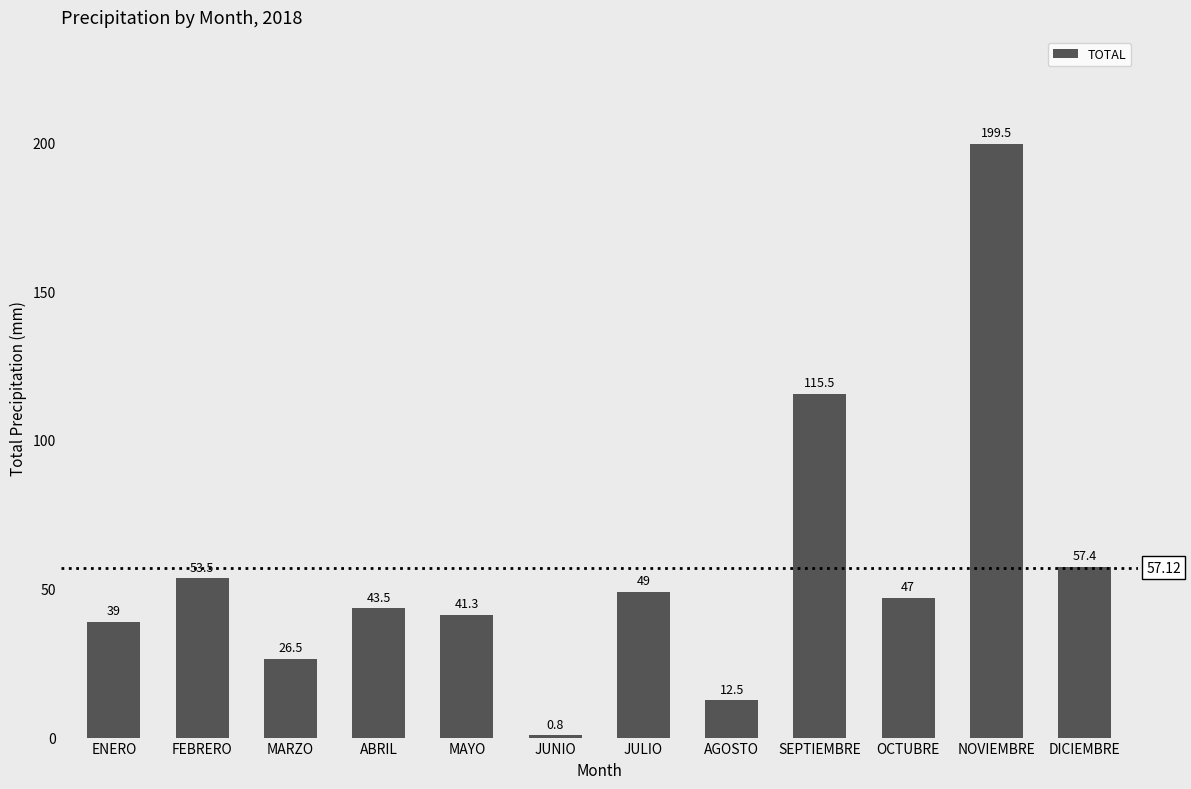

How many bars are there in total?

12